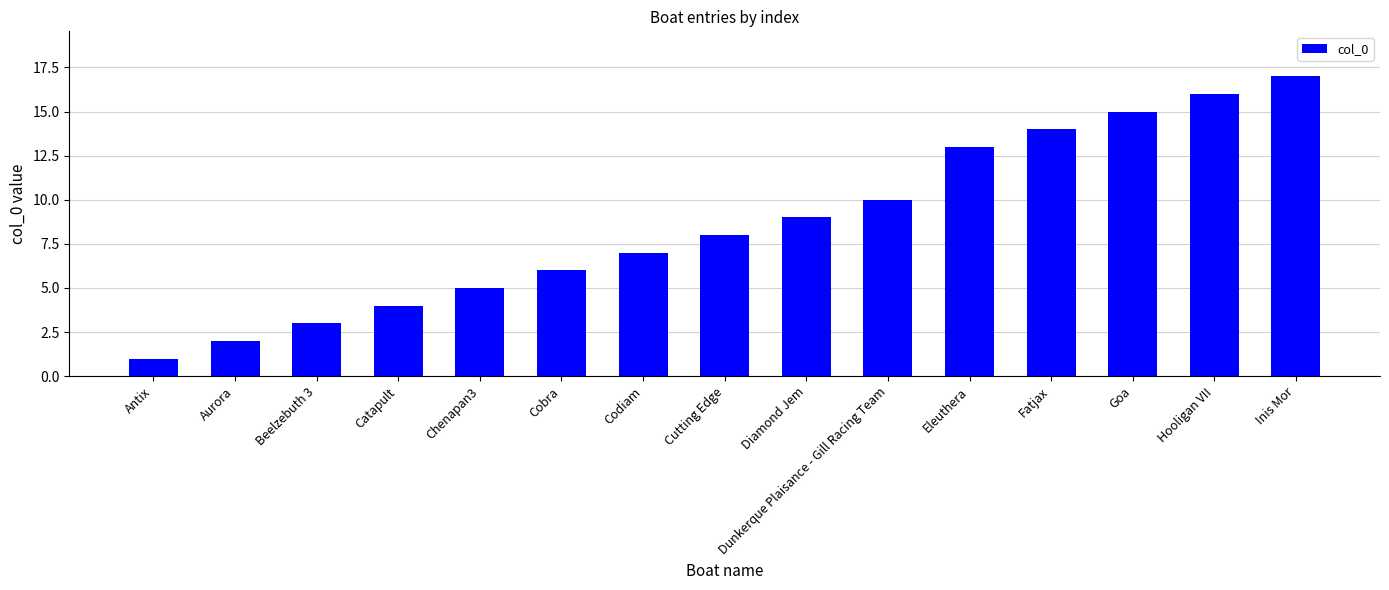

What value does the data have at Hooligan VII, to the nearest 5?

15